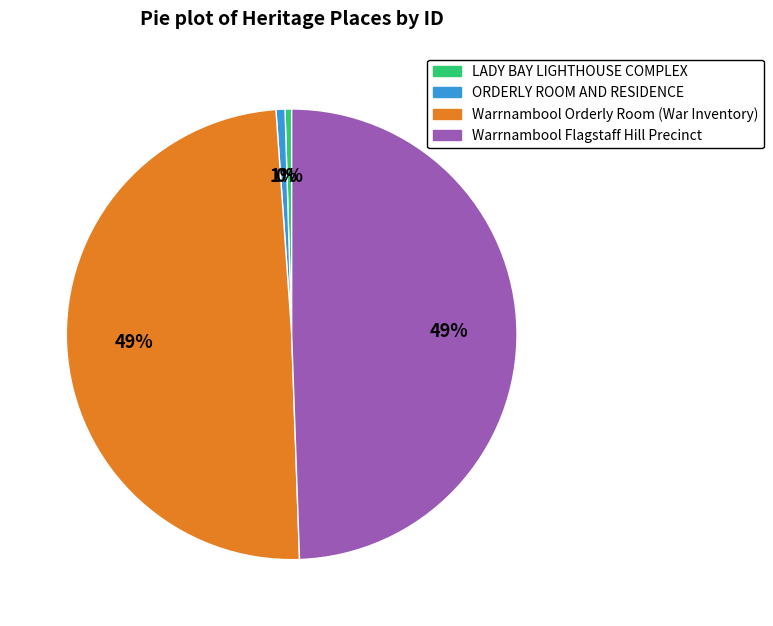

To the nearest percent, what is the difference between the largest and smallest slice percentages?

49%